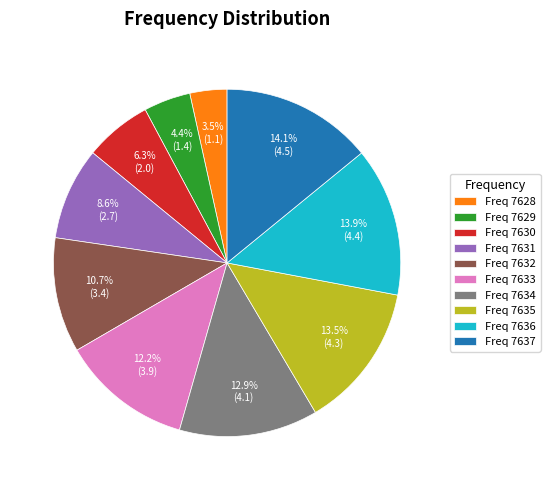

Is there a majority slice in this chart?

No